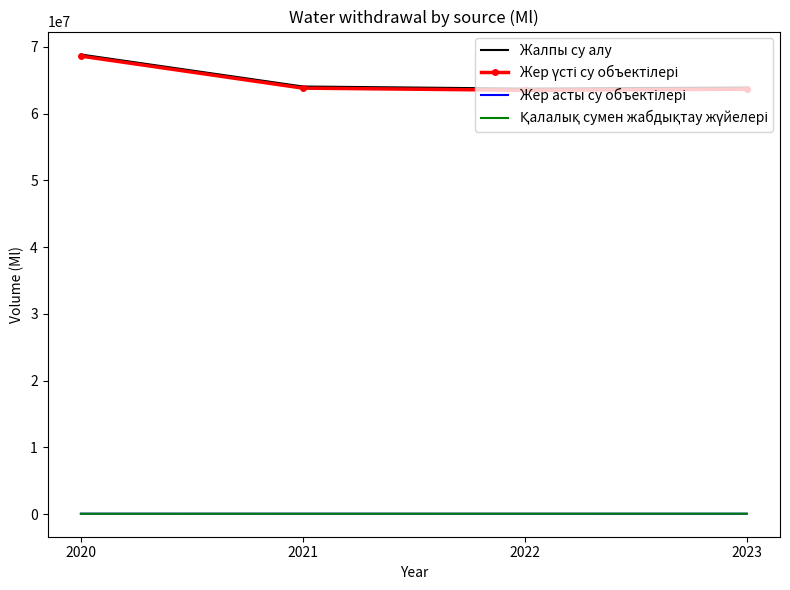

At which category is the sum across all series the highest?

2020